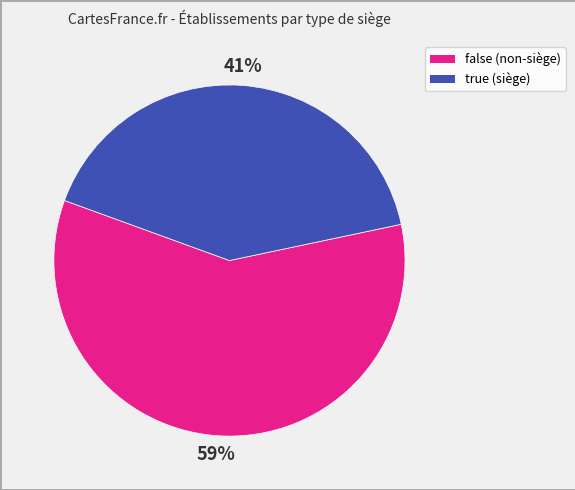

How many segments does this pie chart have?

2